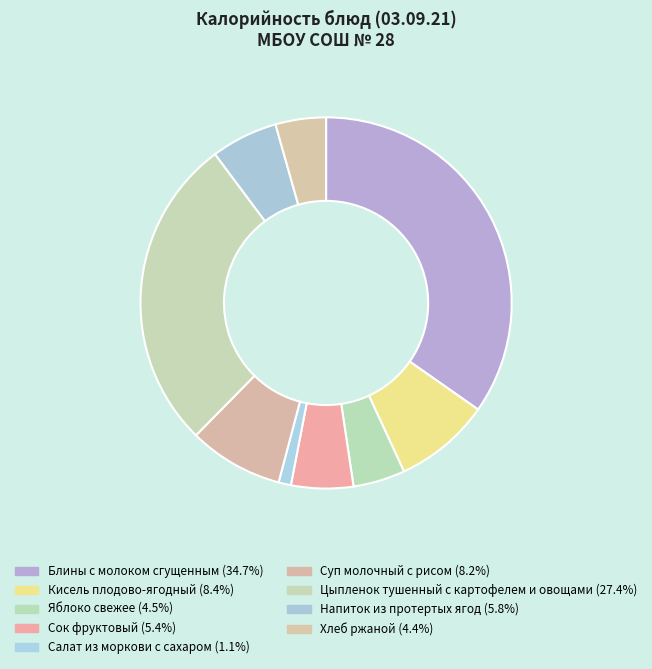

To the nearest percent, what percentage of the pie is Суп молочный с рисом?

8%